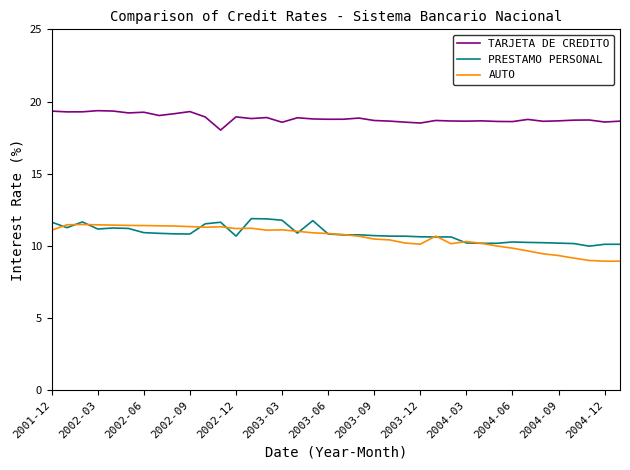

Which series has the widest spread of values?

AUTO